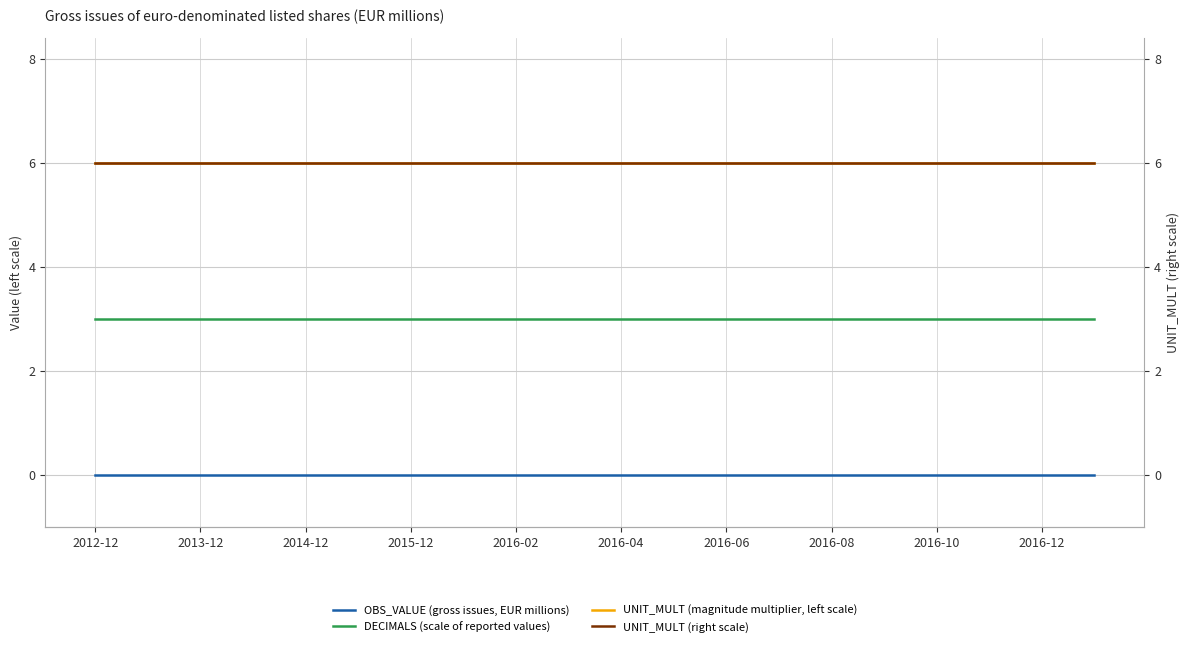

What position from the right is 2014-12?

16